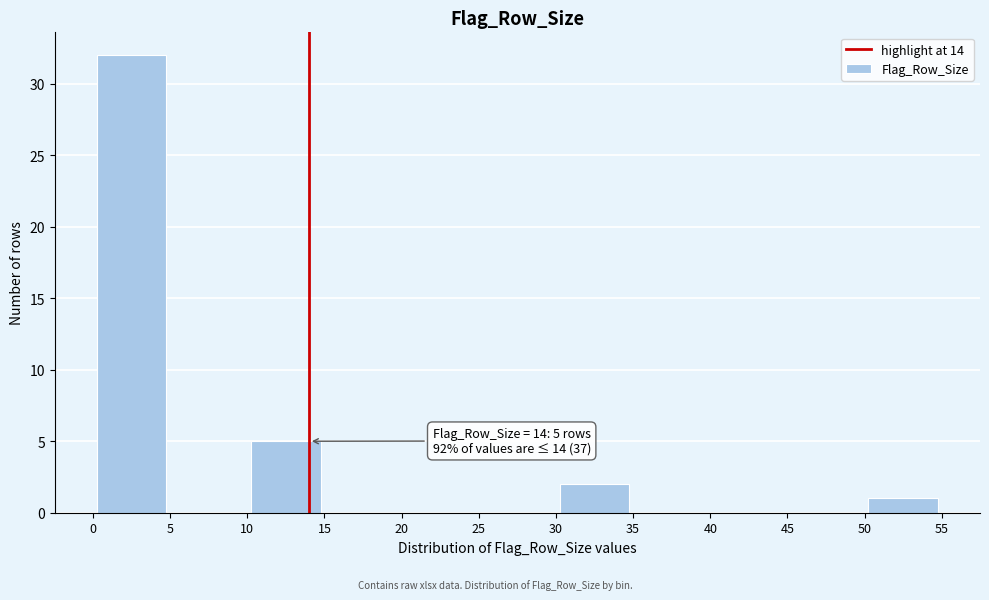

Over which range of the x-axis is the bar tallest?

0 to 5